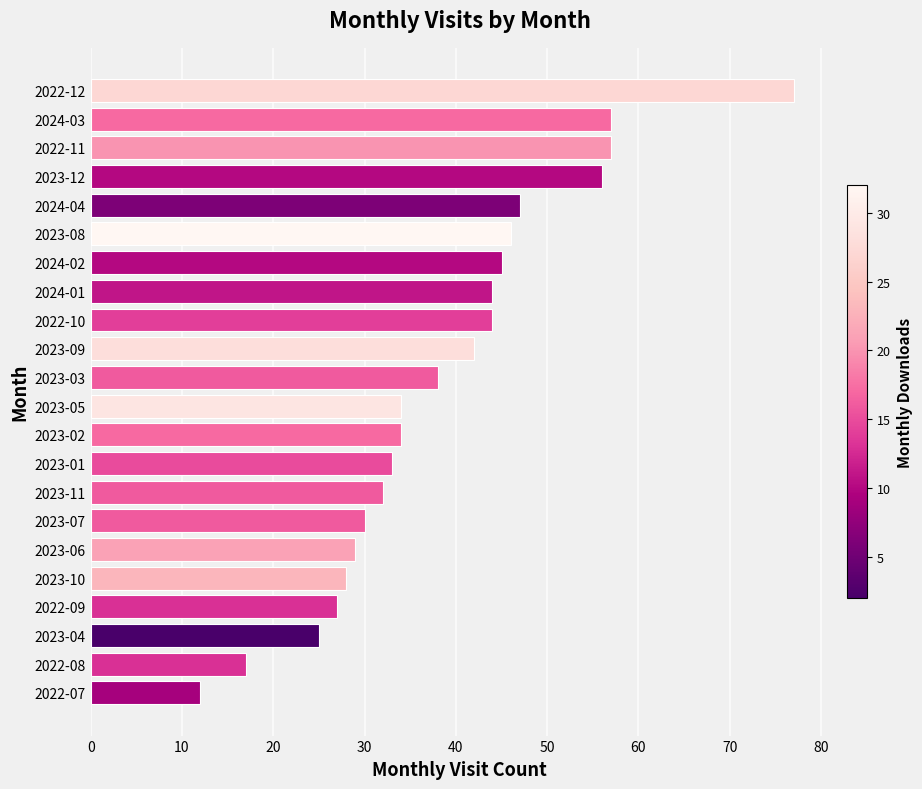

What is the ratio of the value at 2023-02 to the value at 2023-06?

1.2